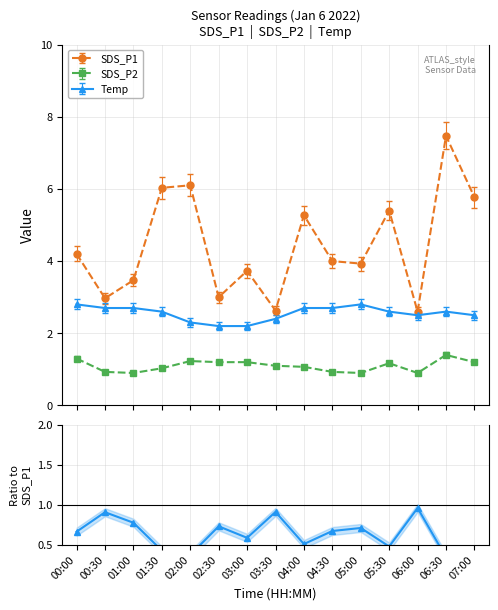

How many data points does each series have?

15